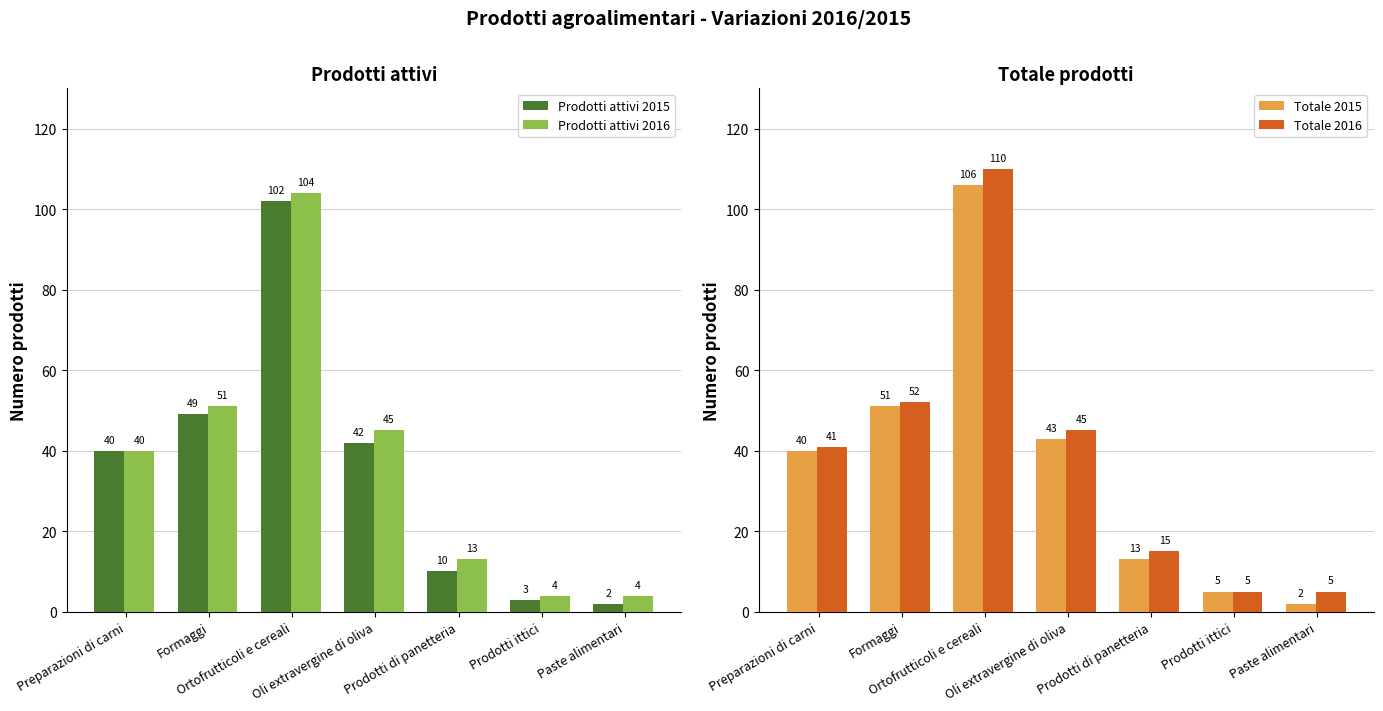

How many groups of bars are there?

7